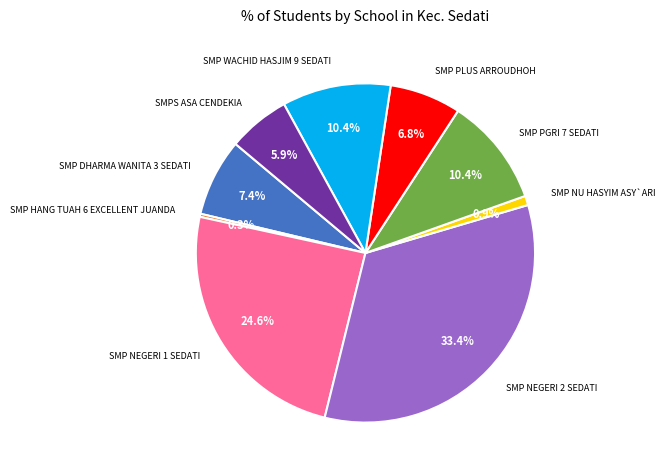

Is the sum of SMP NEGERI 1 SEDATI and SMPS ASA CENDEKIA greater than half?

No